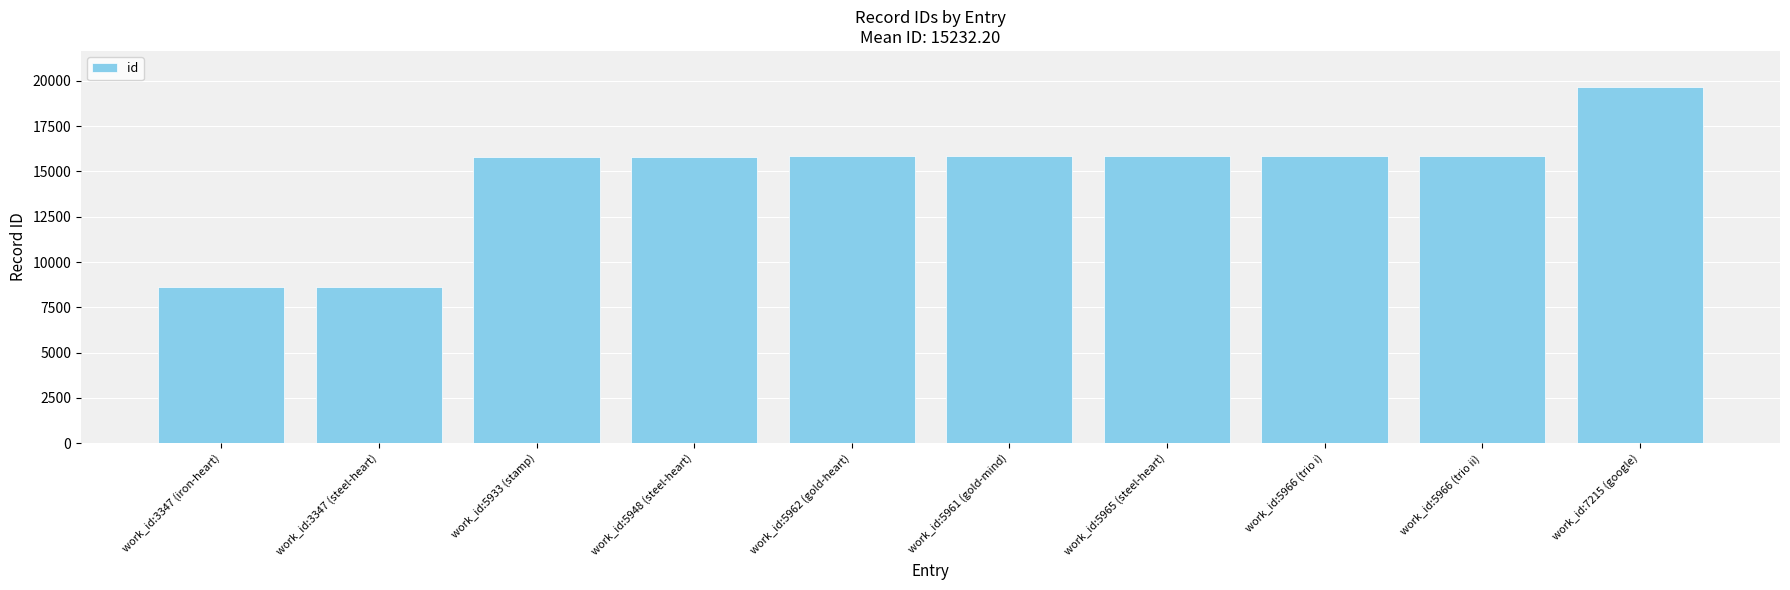

What is the label of the 6th bar from the left?

work_id:5961 (gold-mind)